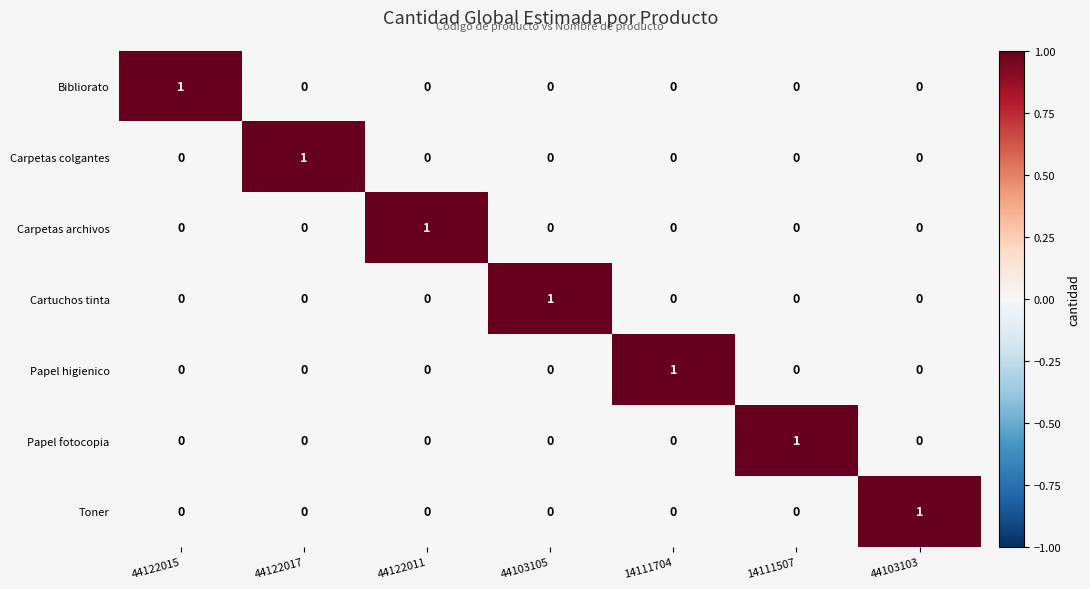

At how many categories does at least one series exceed 0?

7